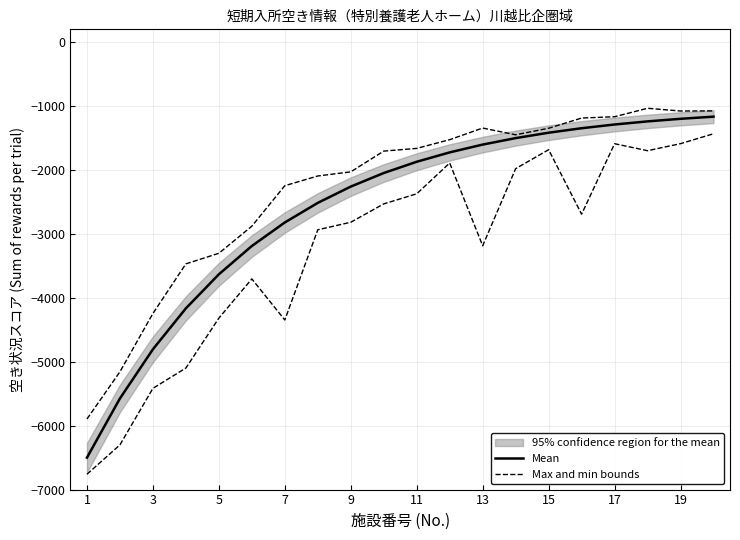

Rank the series at 11 from highest to lowest value.

Max and min bounds, Mean